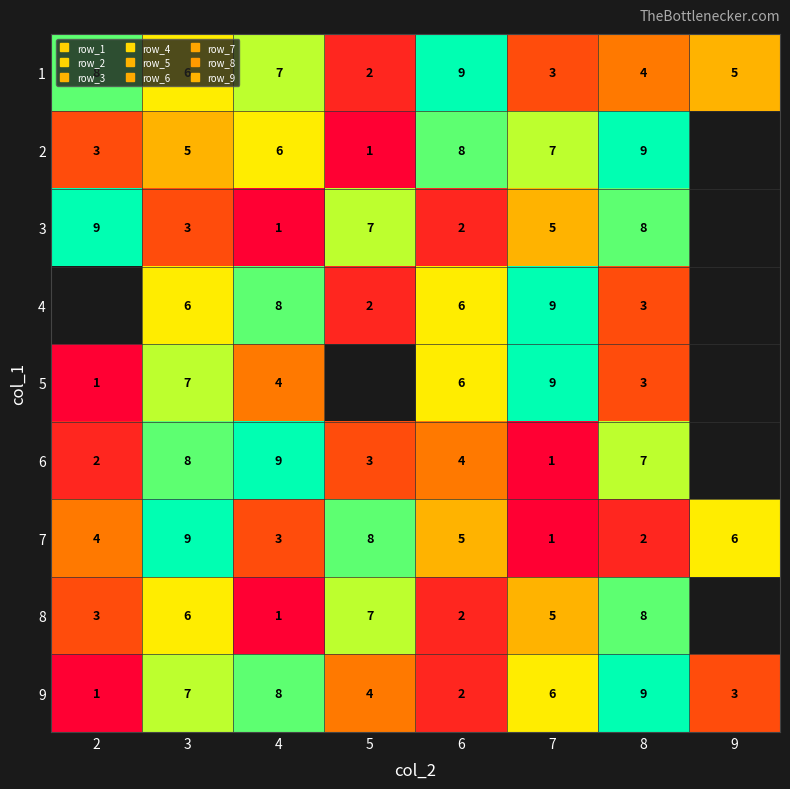

The value of 3 at 6 is 3.2. True or false?

False